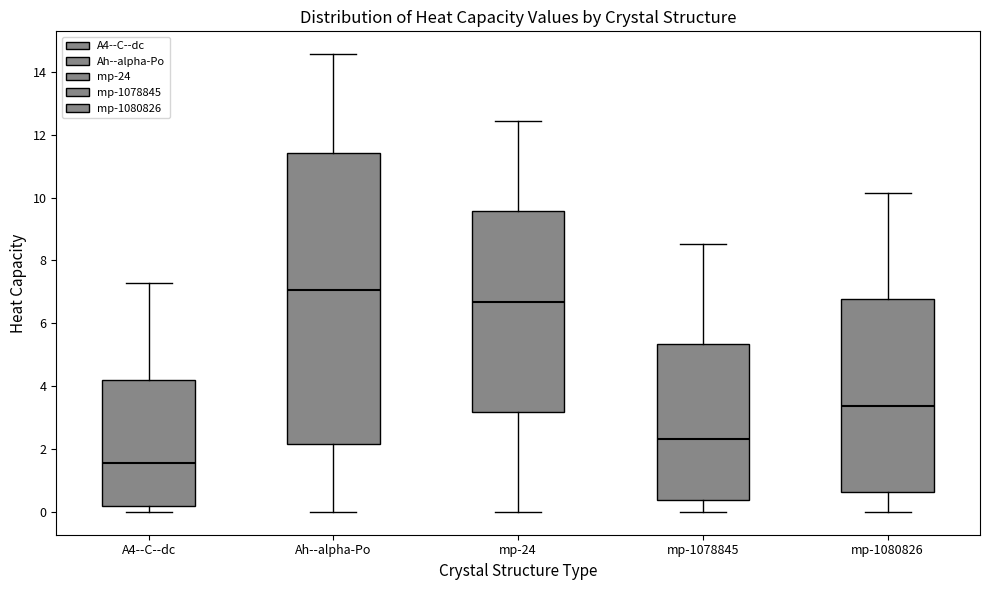

Where is the lower edge of the box for mp-1078845 on the y-axis? The values are not printed on the chart, so give them approximately, as read against the axis.

0.4